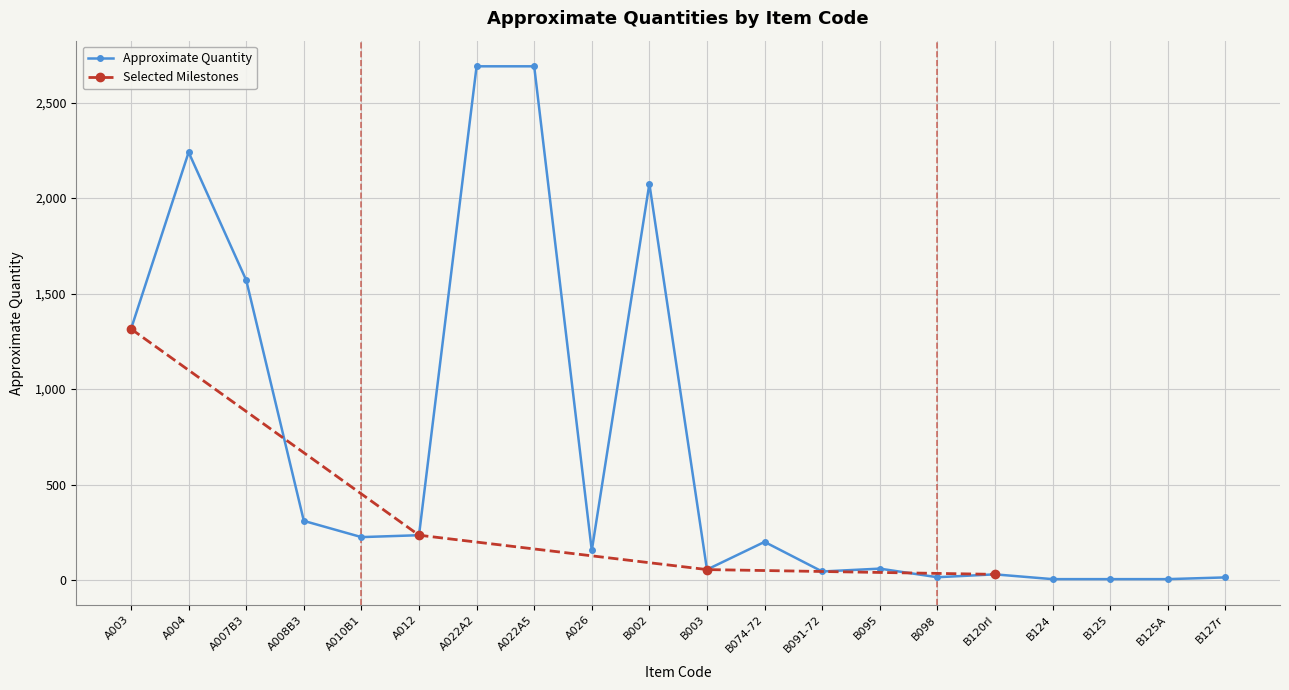

At which label does the data first exceed 200?

A003